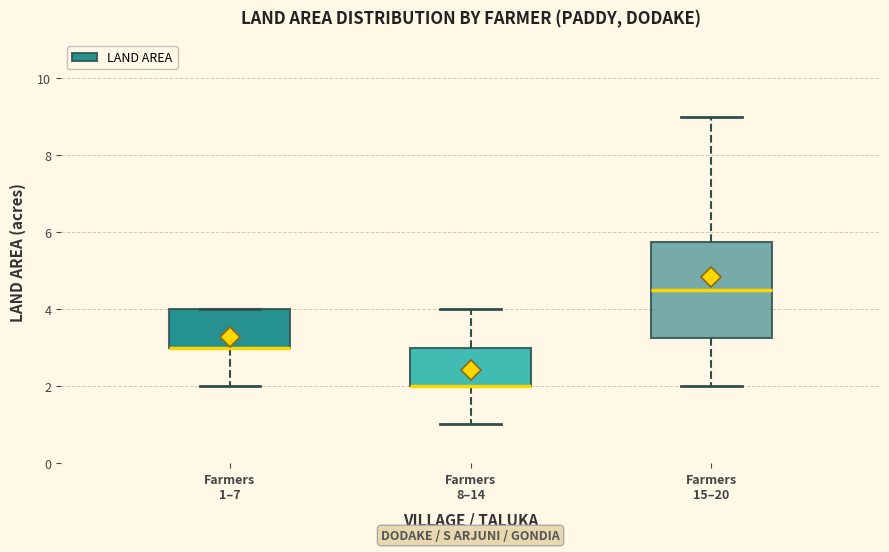

Reading left to right, transcribe this box plot: for each box, give where its median line is, the range the box spans, and where its two whiskers end, as read against the y-axis. The values are not printed on the chart, so give them approximately, as read against the axis.

Farmers 1–7: median 3.0 (drawn on the box's lower edge), box 3.0 to 4.0, whiskers 2.0 to 4.0
Farmers 8–14: median 2.0 (drawn on the box's lower edge), box 2.0 to 3.0, whiskers 1.0 to 4.0
Farmers 15–20: median 4.6, box 3.2 to 5.8, whiskers 2.0 to 9.0